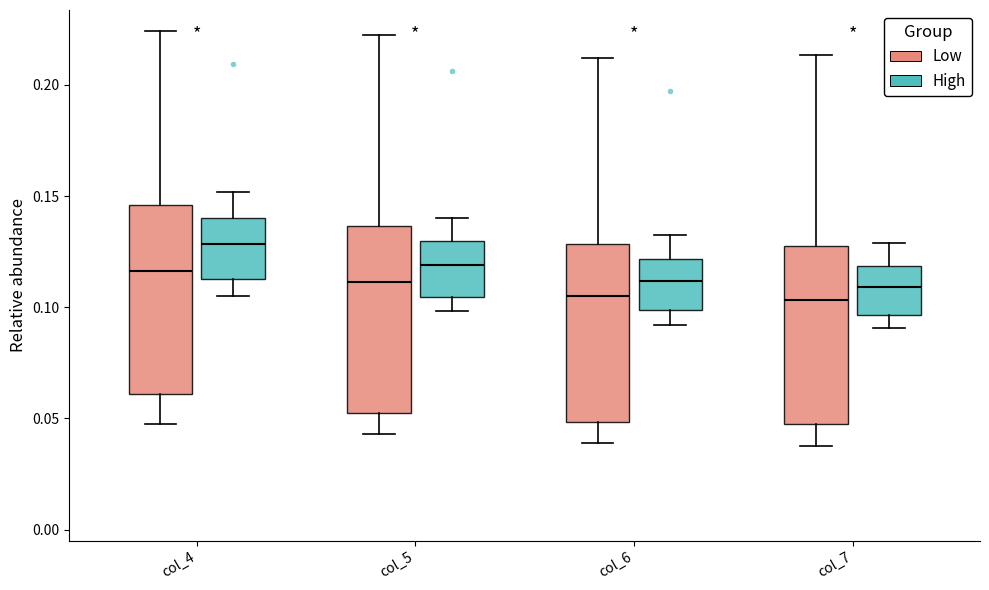

Reading left to right, read every box against the y-axis: the position of its median line, the range the box covers, and the ends of its whiskers. The values are not printed on the chart, so give them approximately, as read against the axis.

col_4 (Low): median 0.115, box 0.060 to 0.145, whiskers 0.050 to 0.225
col_4 (High): median 0.130, box 0.115 to 0.140, whiskers 0.105 to 0.150
col_5 (Low): median 0.110, box 0.050 to 0.135, whiskers 0.045 to 0.220
col_5 (High): median 0.120, box 0.105 to 0.130, whiskers 0.100 to 0.140
col_6 (Low): median 0.105, box 0.050 to 0.130, whiskers 0.040 to 0.210
col_6 (High): median 0.110, box 0.100 to 0.120, whiskers 0.090 to 0.130
col_7 (Low): median 0.105, box 0.045 to 0.130, whiskers 0.040 to 0.215
col_7 (High): median 0.110, box 0.095 to 0.120, whiskers 0.090 to 0.130